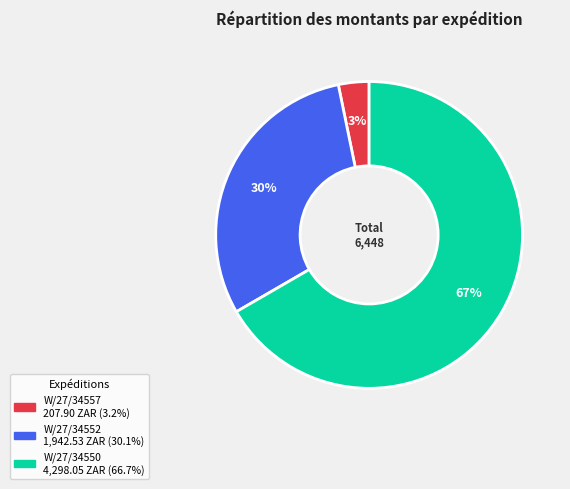

What is the ratio of the value at W/27/34550 to the value at W/27/34552?

2.2